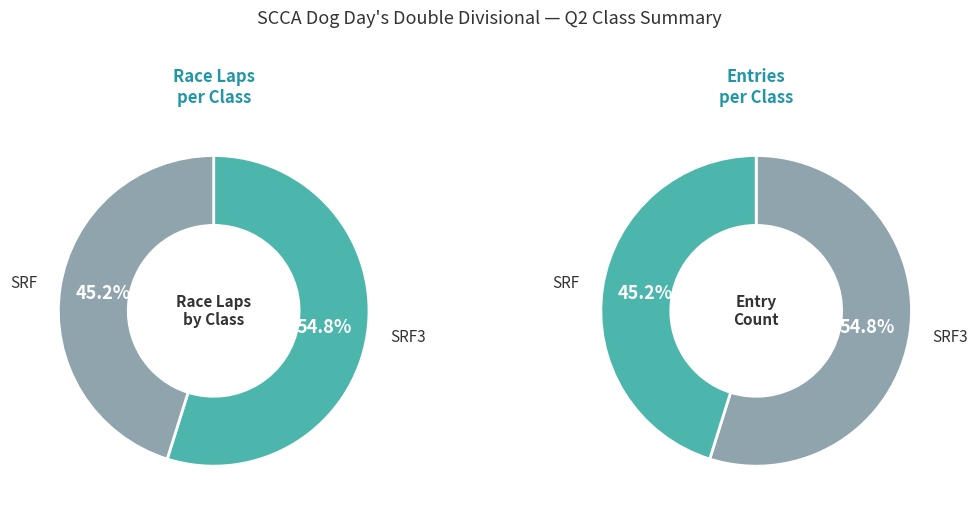

Which slice is the smallest?

SRF